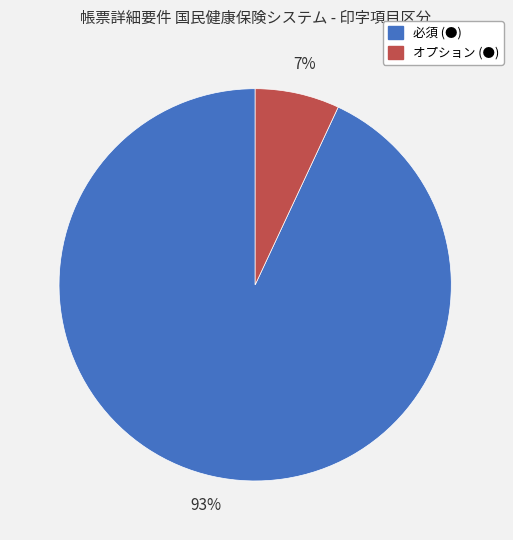

What percentage is the オプション (●) slice, to the nearest percent?

7%